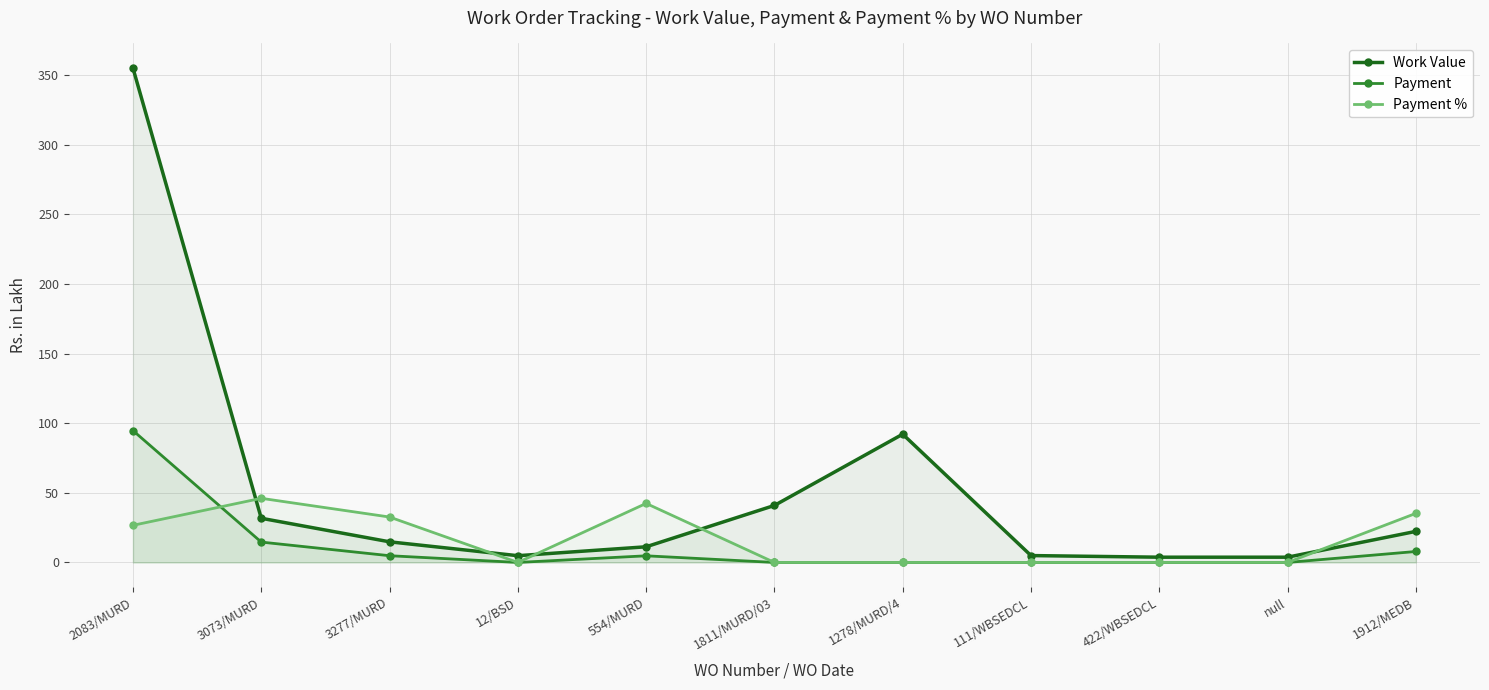

After their last crossing, which series has the higher values: Payment % or Work Value?

Payment %